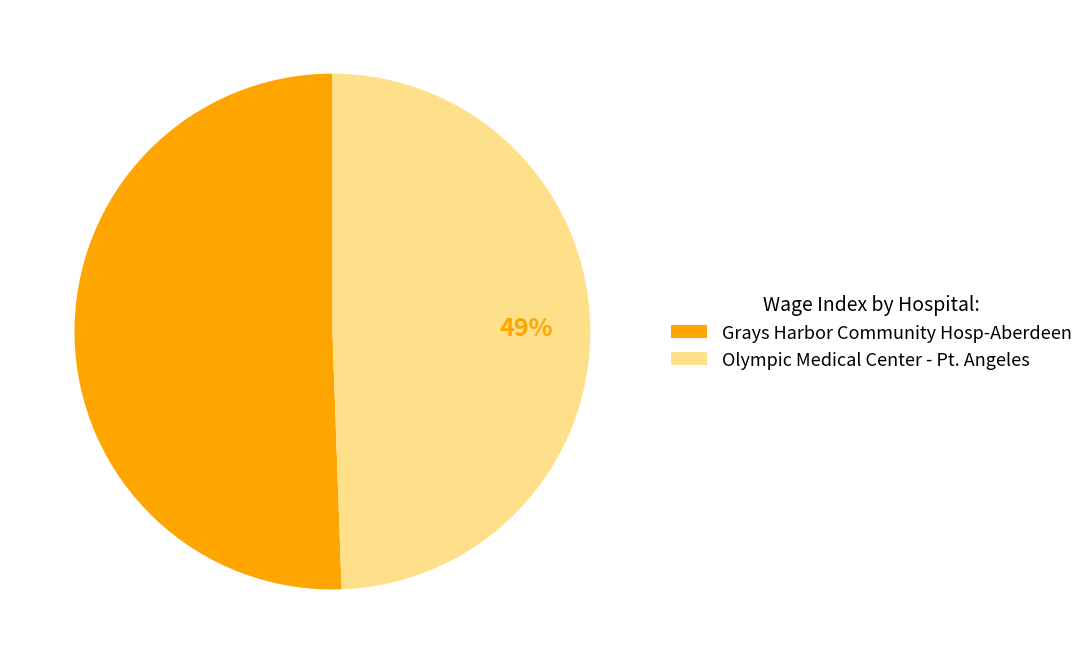

To the nearest percent, what percentage of the pie is Olympic Medical Center - Pt. Angeles?

49%